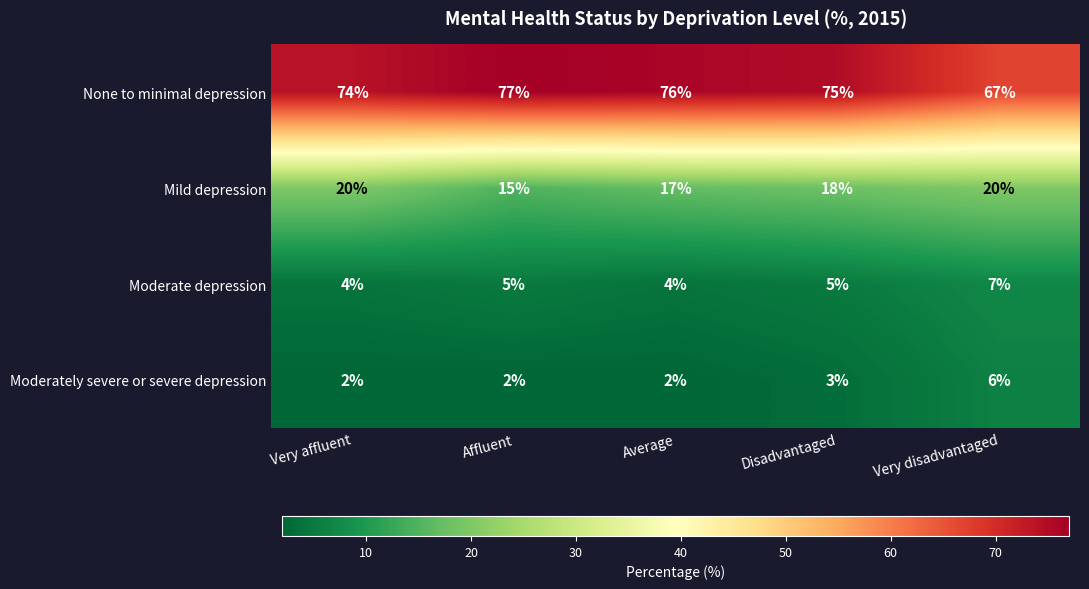

Is it true that None to minimal depression equals 77 at Affluent?

True